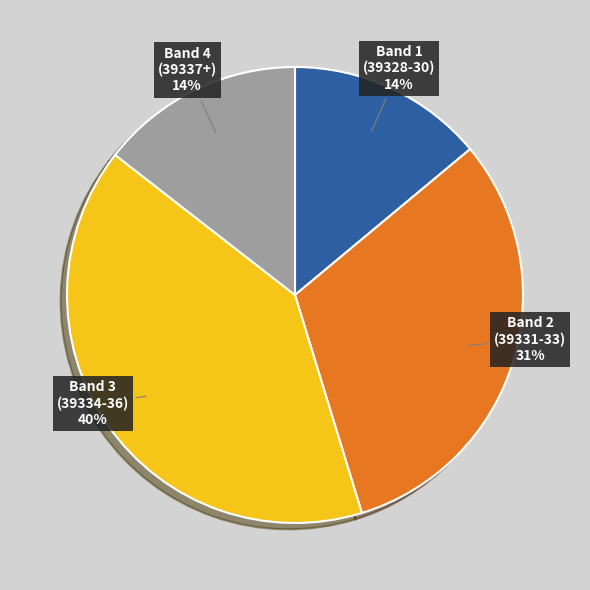

Which slice is the largest?

Band 3 (39334-36)